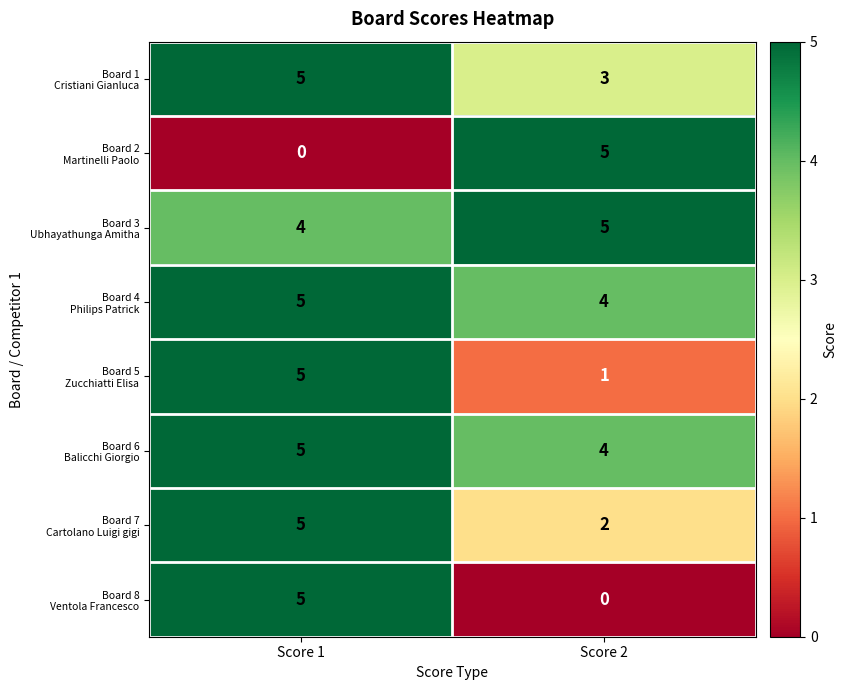

What is the maximum value shown in the chart?

5